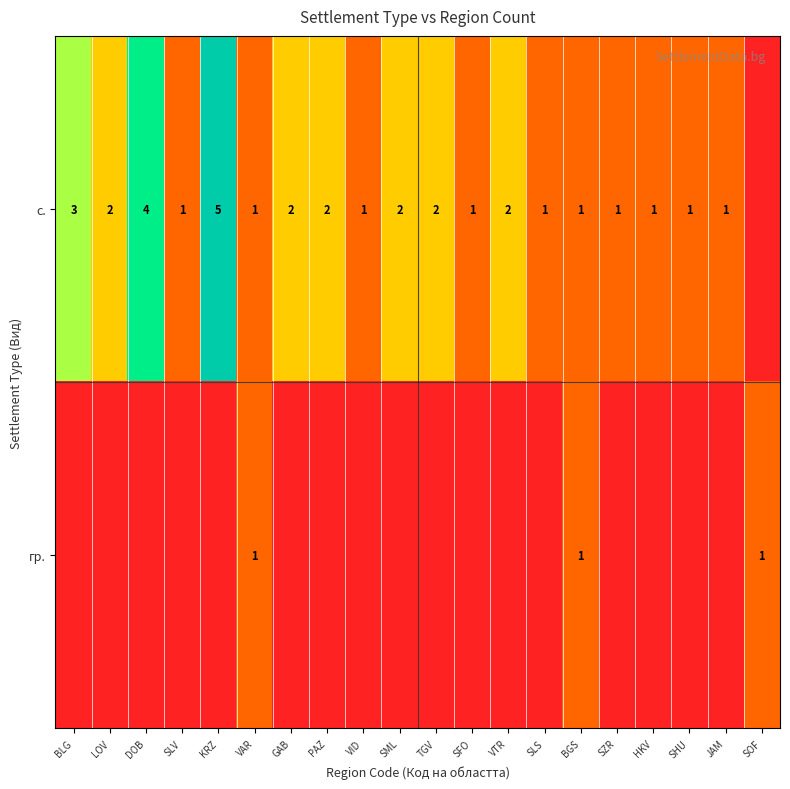

What is the sum of the с. values at TGV and SLV?

3